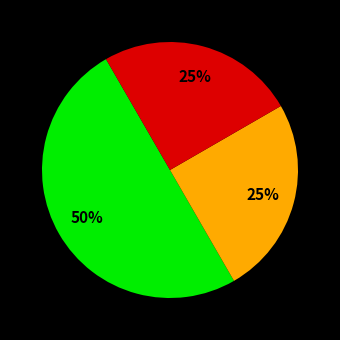

To the nearest percent, what is the average slice percentage?

33%